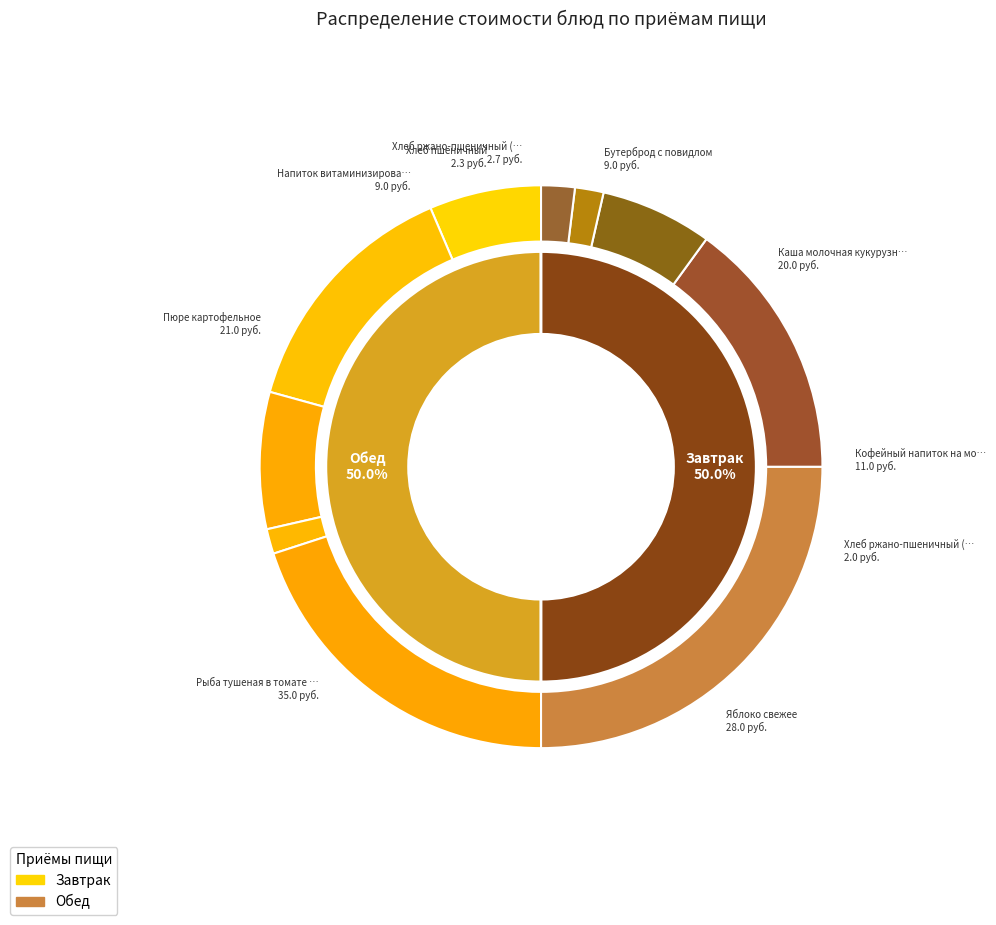

Rank the categories by value from lowest to highest.

Хлеб ржано-пшеничный (завтрак), Хлеб пшеничный, Хлеб ржано-пшеничный (обед), Бутерброд с повидлом, Напиток витаминизированный Клюквенный, Кофейный напиток на молоке, Каша молочная кукурузная, Пюре картофельное, Яблоко свежее, Рыба тушеная в томате с овощами